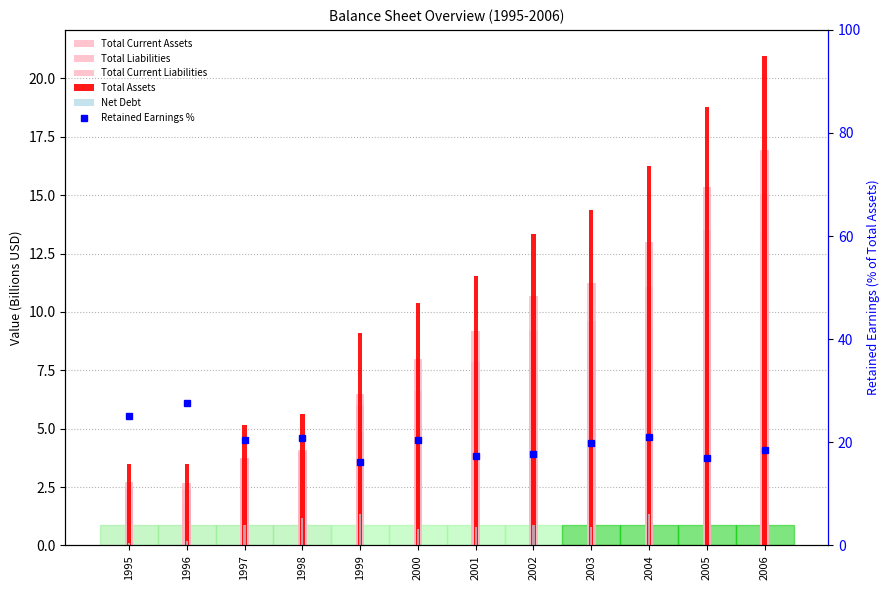

What is the greatest value displayed?

27.7